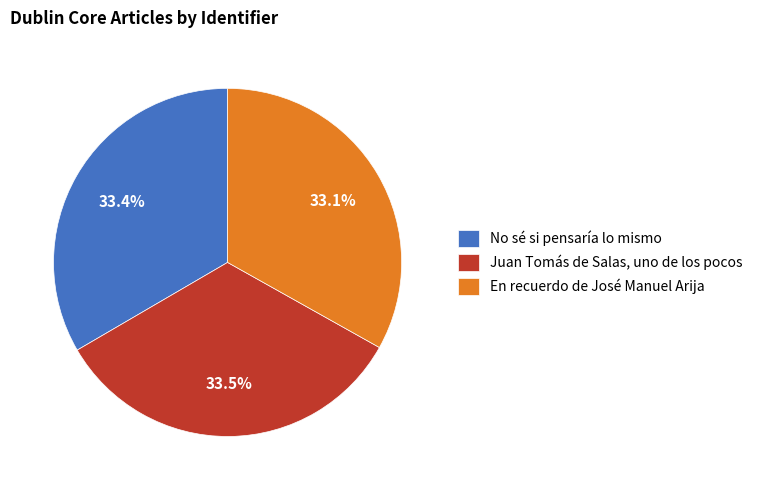

Rank the categories by value from lowest to highest.

En recuerdo de José Manuel Arija, No sé si pensaría lo mismo, Juan Tomás de Salas, uno de los pocos